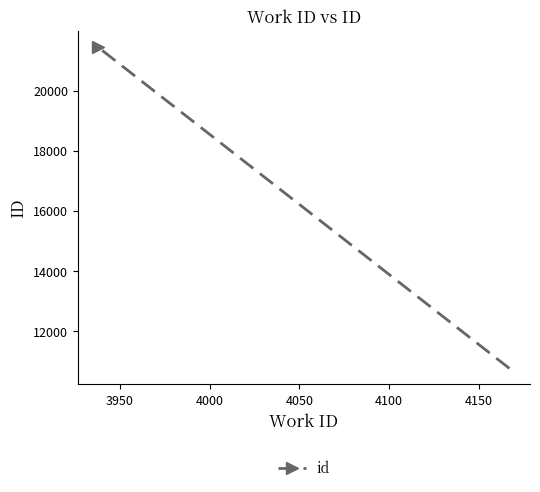

True or false: the data shows 19041 at 3900.

False